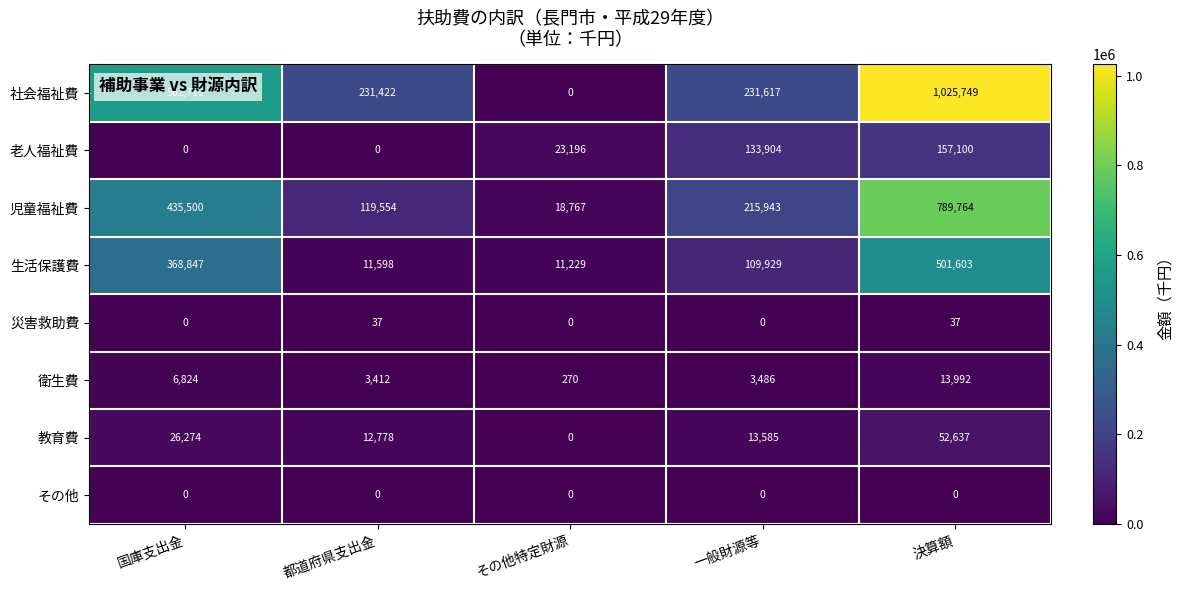

What is the total value across all series at 一般財源等?

708464